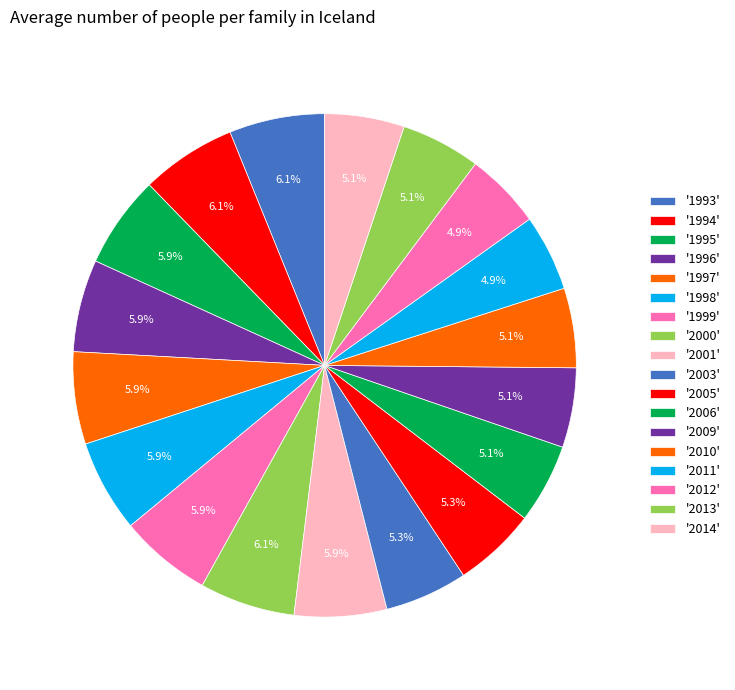

Count the number of slices in the pie.

18